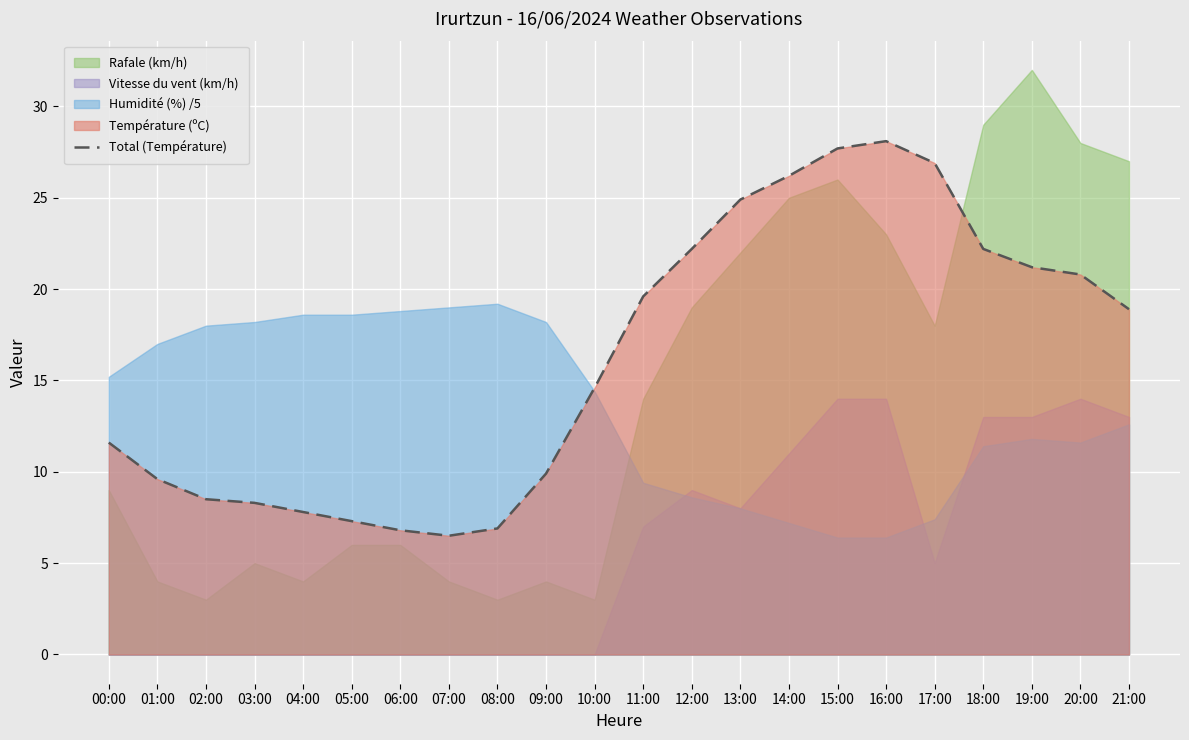

Rank the categories by value from highest to lowest.

16:00, 15:00, 17:00, 14:00, 13:00, 12:00, 18:00, 19:00, 20:00, 11:00, 21:00, 10:00, 00:00, 09:00, 01:00, 02:00, 03:00, 04:00, 05:00, 08:00, 06:00, 07:00